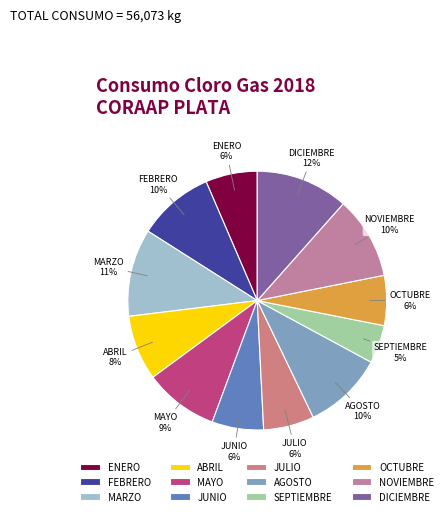

Count the number of slices in the pie.

12